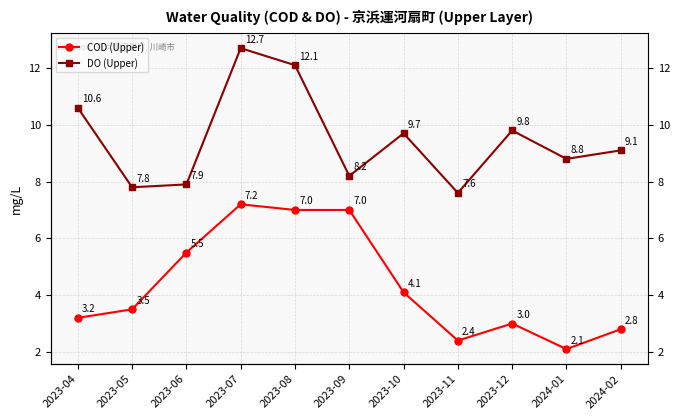

Between 2023-05 and 2023-07, which series saw the biggest shift?

DO (Upper)